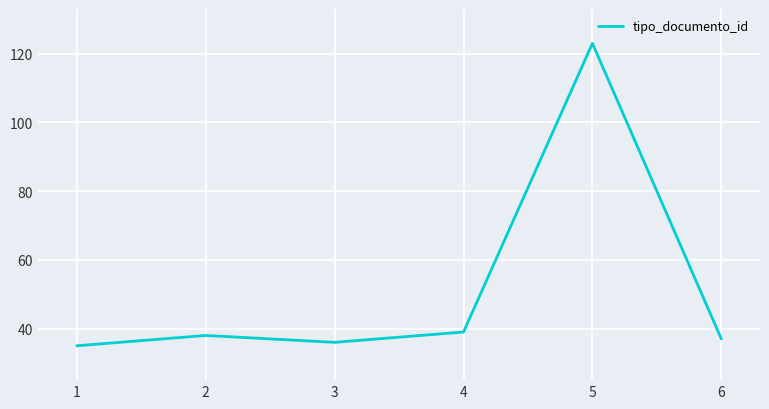

What is the smallest value displayed?

35